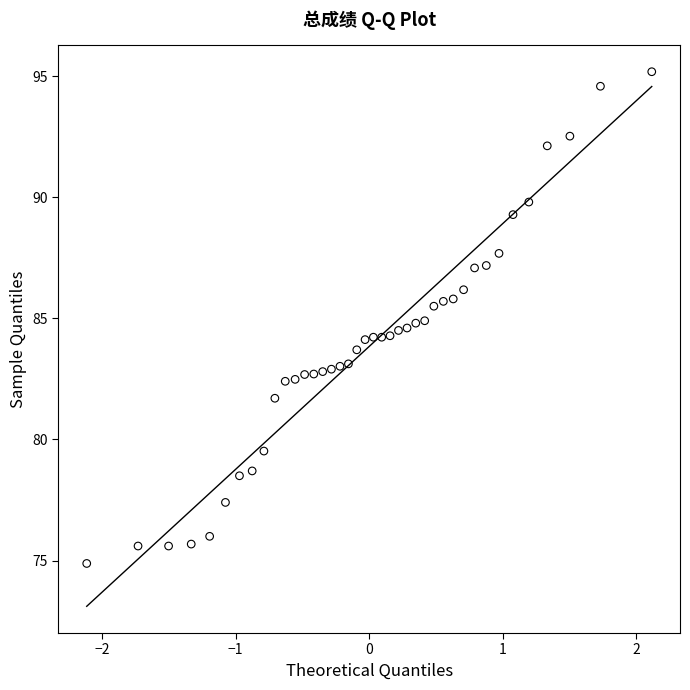

What is the range of X values (max minus min)?

4.2